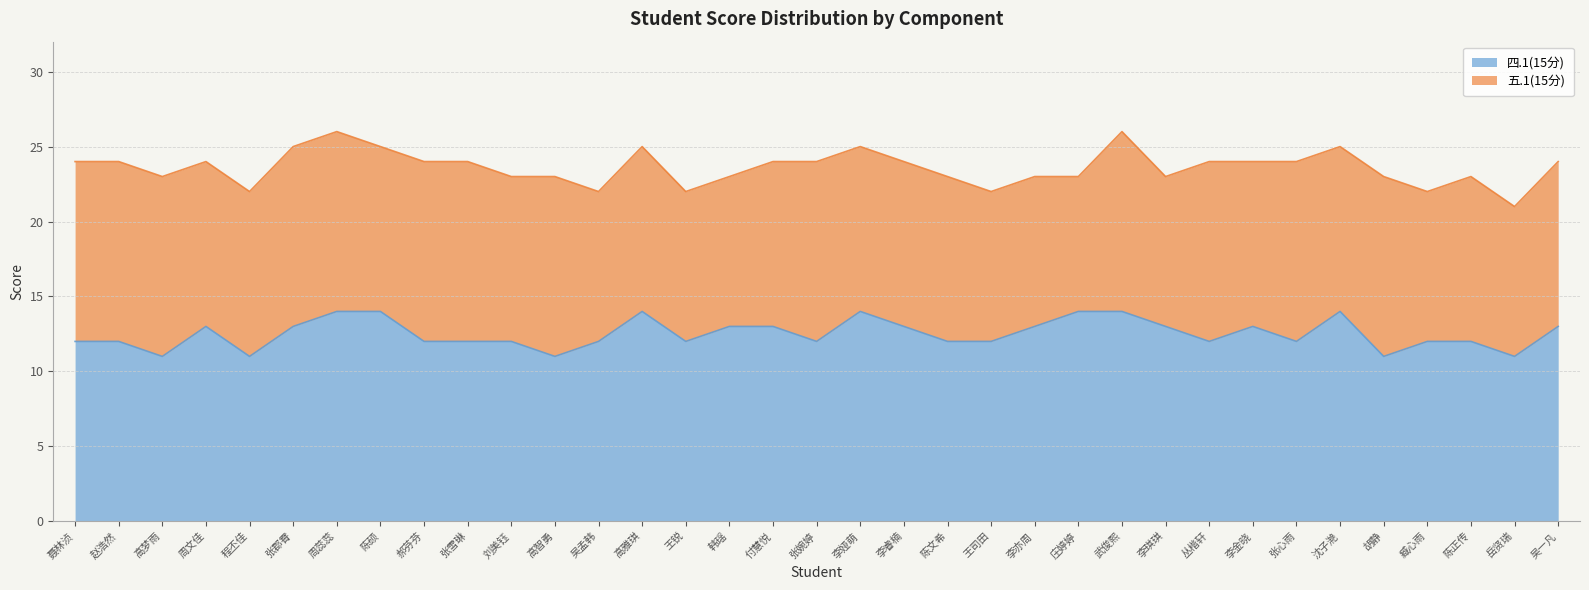

Rank the categories by value from lowest to highest.

高梦雨, 程丕佳, 高智勇, 胡静, 岳贤瑞, 聂林浈, 赵浩然, 郝芬芬, 张雪琳, 刘美钰, 吴孟韩, 王锐, 张婉婷, 陈文希, 王司田, 丛楷轩, 张心雨, 臧心雨, 陈正传, 周文佳, 张郡霄, 韩瑶, 付慧悦, 李睿楠, 李亦周, 李琪琪, 李金晓, 吴一凡, 周蕊蕊, 陈硕, 高雅琪, 李娅萌, 庄婷婷, 武俊熙, 沈子滟